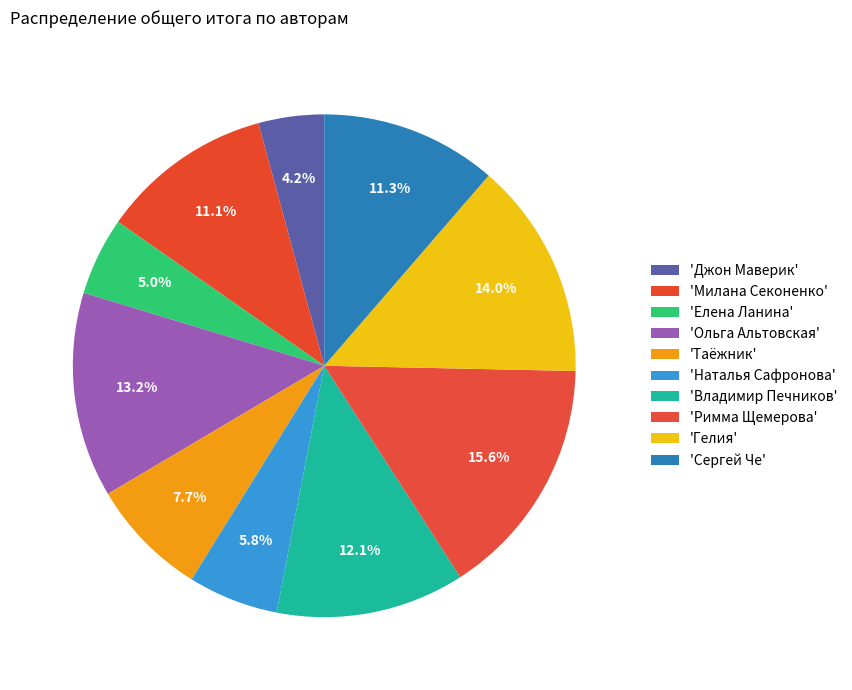

How many slices are in this pie chart?

10